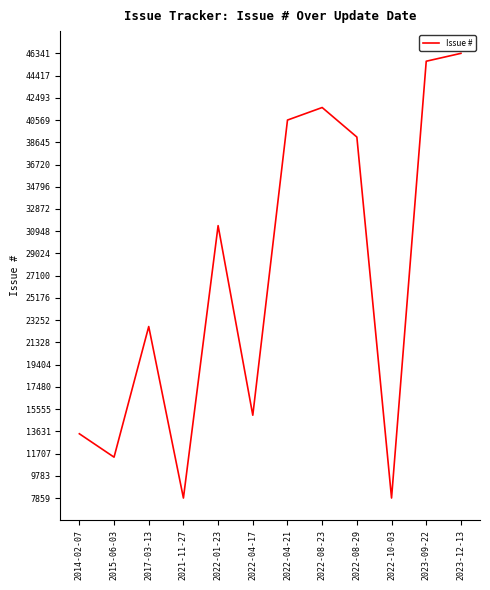

At which label is the value closest to 27100?

2022-01-23